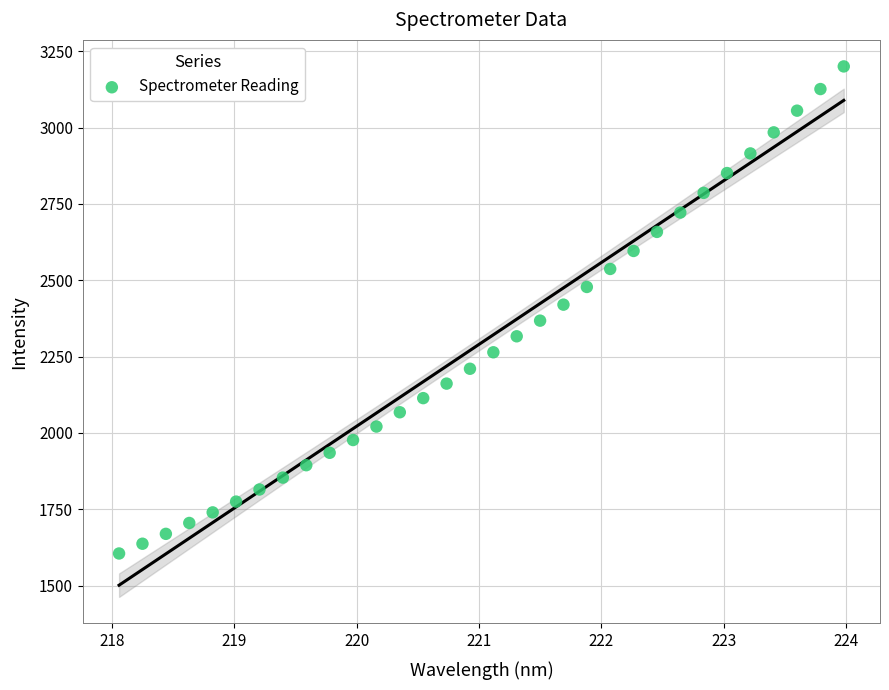

What is the range of X values (max minus min)?

5.9